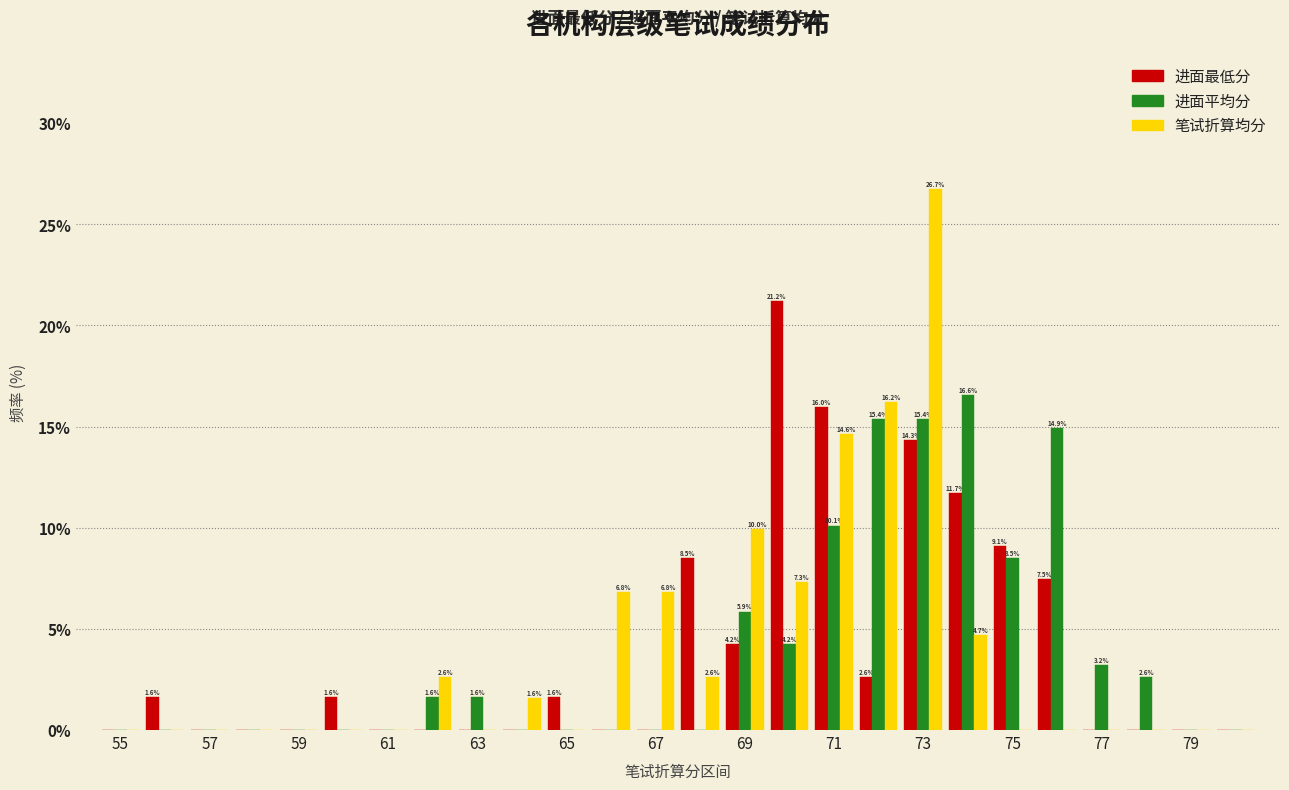

What is the maximum value shown in the chart?

26.7